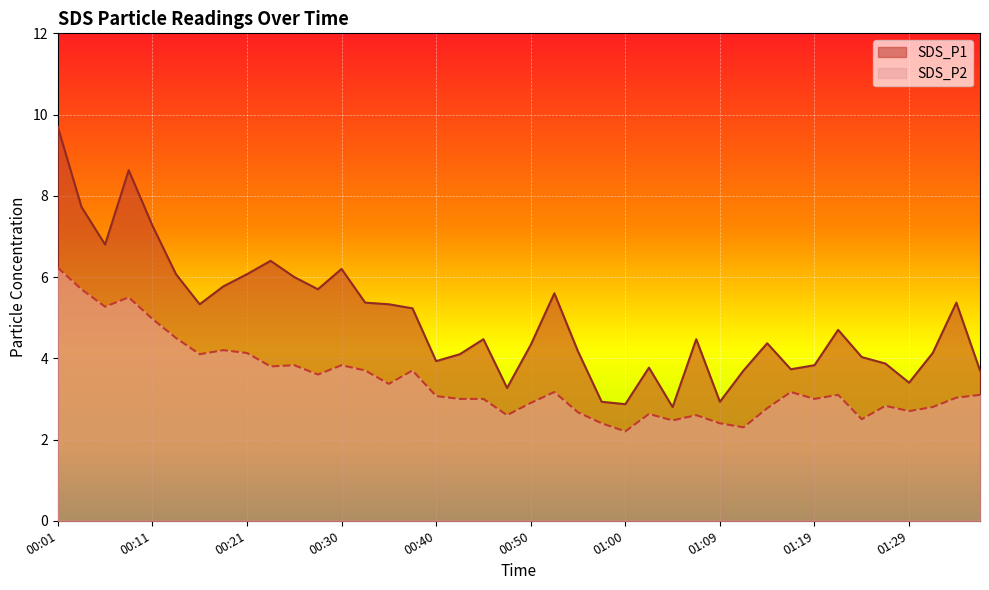

Which category has the lowest value in the SDS_P1 series?

01:04